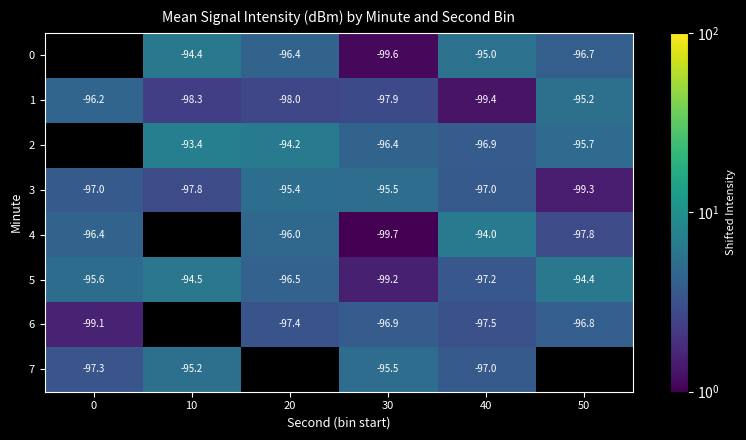

Which series has the widest spread of values?

4